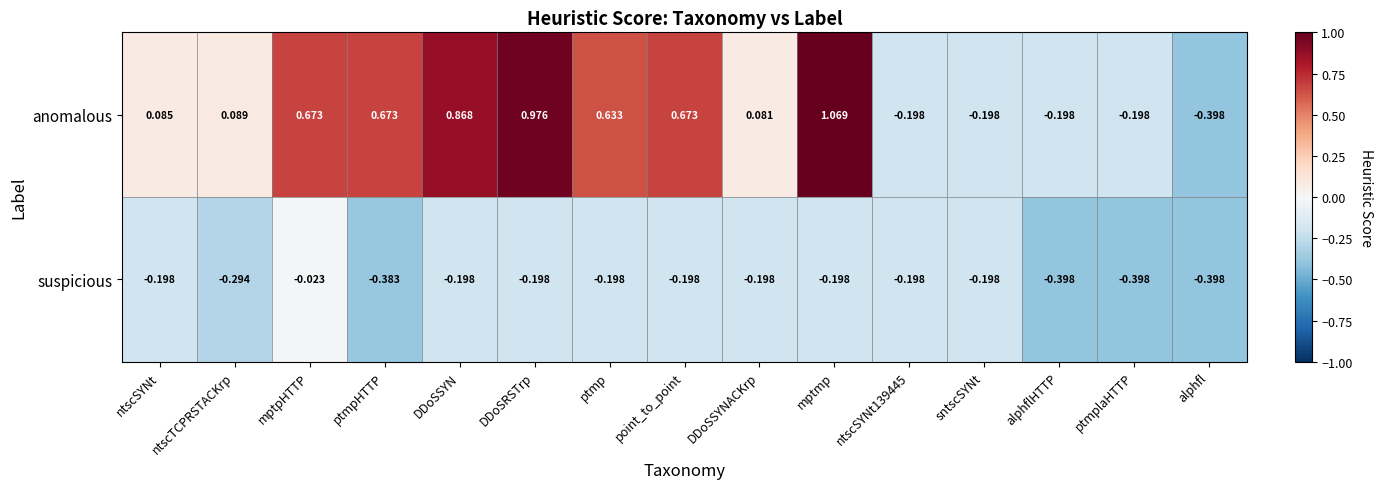

Is the value of suspicious at ntscSYNt greater than the value of anomalous at mptpHTTP?

No